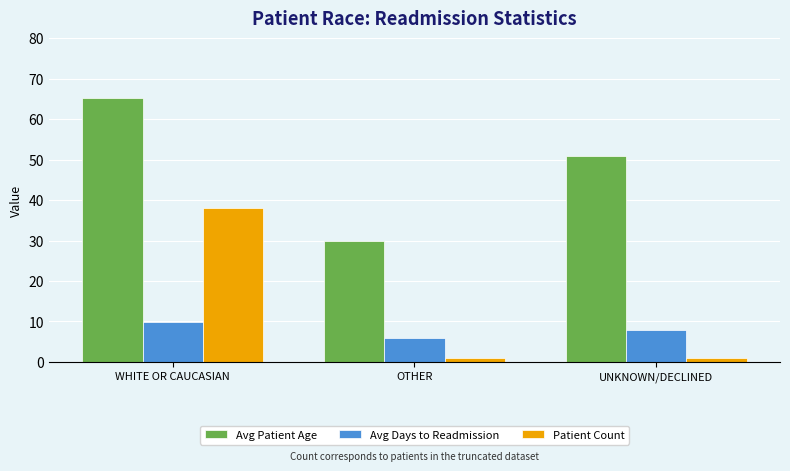

What is the total value across all series at WHITE OR CAUCASIAN?

113.1